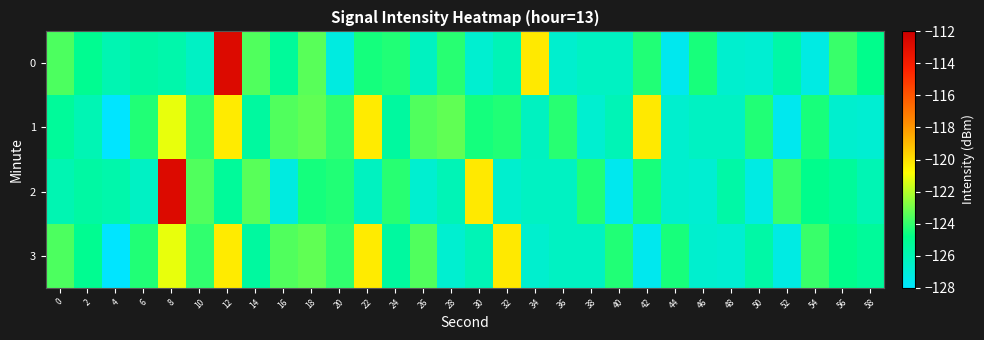

At 4, list the series in order from largest to smallest.

2, 0, 1, 3